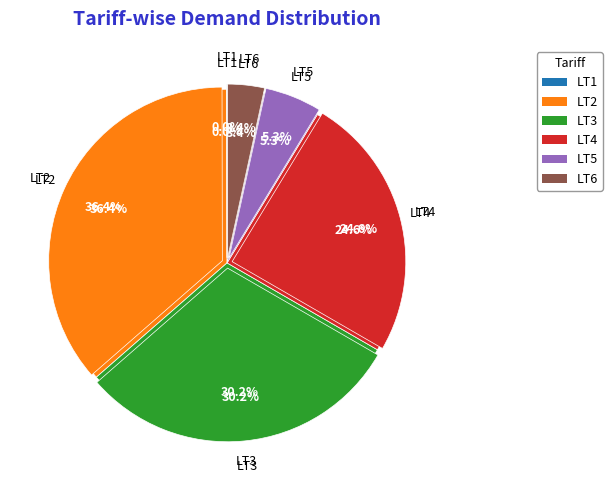

Is there a majority slice in this chart?

No